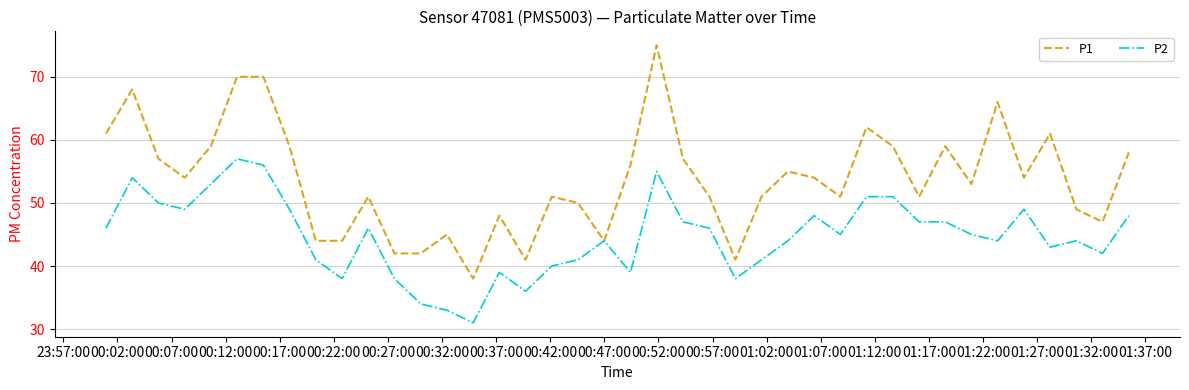

Which series has the largest range (max minus min)?

P1